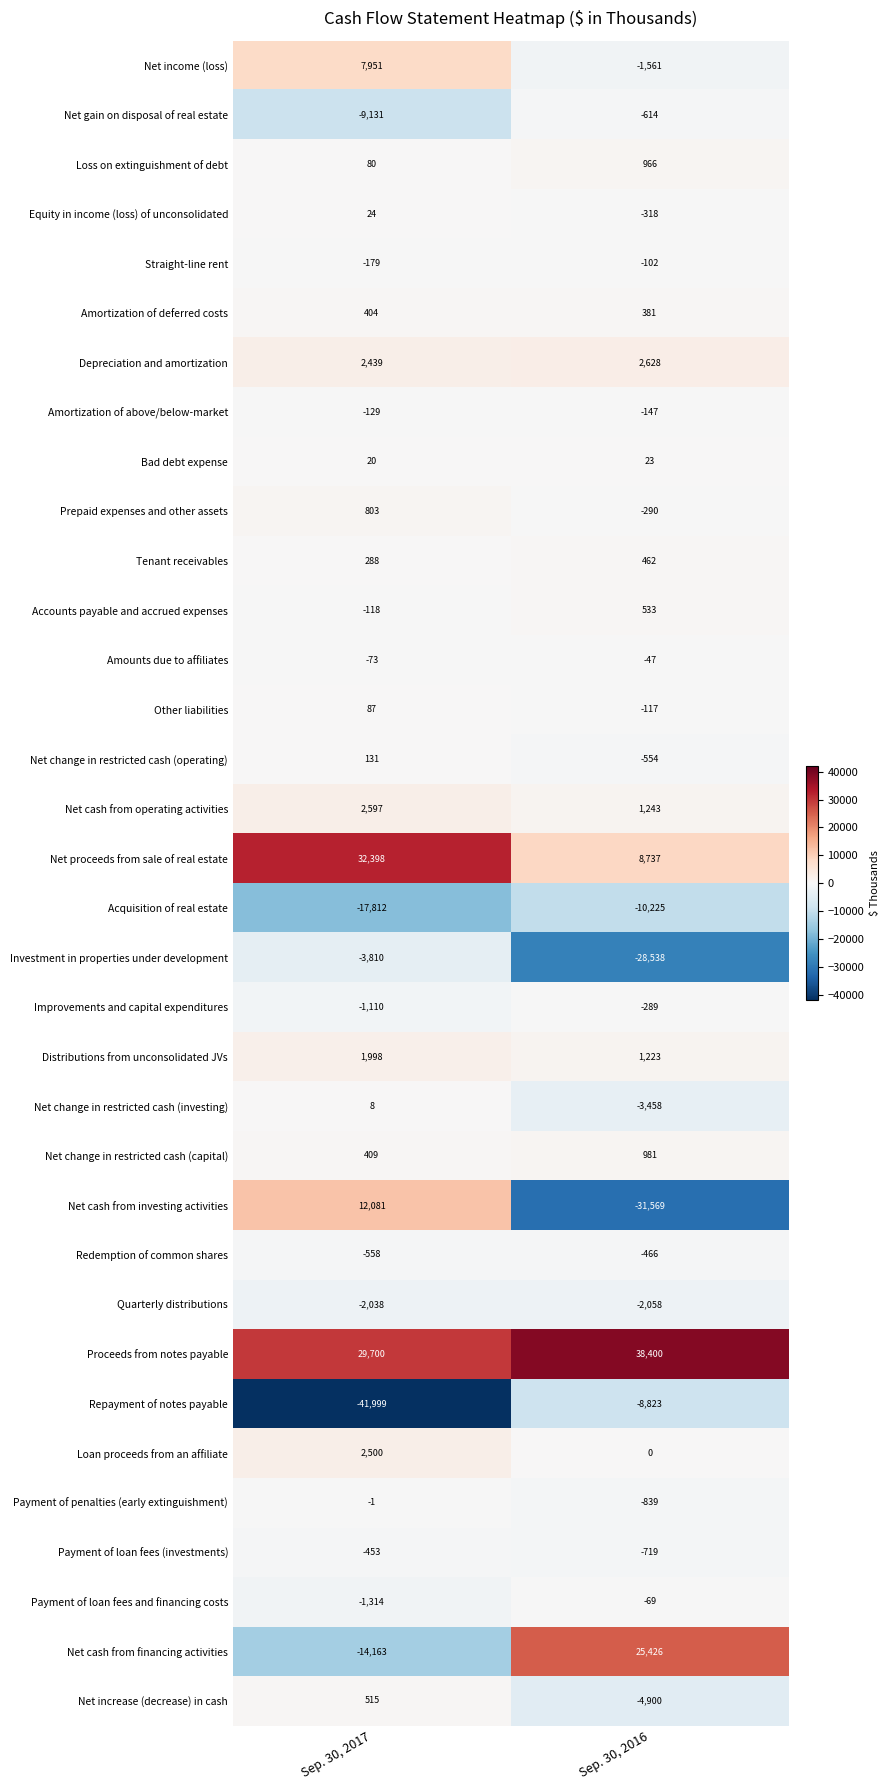

List the series in order of their peak value, highest first.

Proceeds from notes payable, Net proceeds from sale of real estate, Net cash from financing activities, Net cash from investing activities, Net income (loss), Depreciation and amortization, Net cash from operating activities, Loan proceeds from an affiliate, Distributions from unconsolidated JVs, Net change in restricted cash (capital), Loss on extinguishment of debt, Prepaid expenses and other assets, Accounts payable and accrued expenses, Net increase (decrease) in cash, Tenant receivables, Amortization of deferred costs, Net change in restricted cash (operating), Other liabilities, Equity in income (loss) of unconsolidated, Bad debt expense, Net change in restricted cash (investing), Payment of penalties (early extinguishment), Amounts due to affiliates, Payment of loan fees and financing costs, Straight-line rent, Amortization of above/below-market, Improvements and capital expenditures, Payment of loan fees (investments), Redemption of common shares, Net gain on disposal of real estate, Quarterly distributions, Investment in properties under development, Repayment of notes payable, Acquisition of real estate